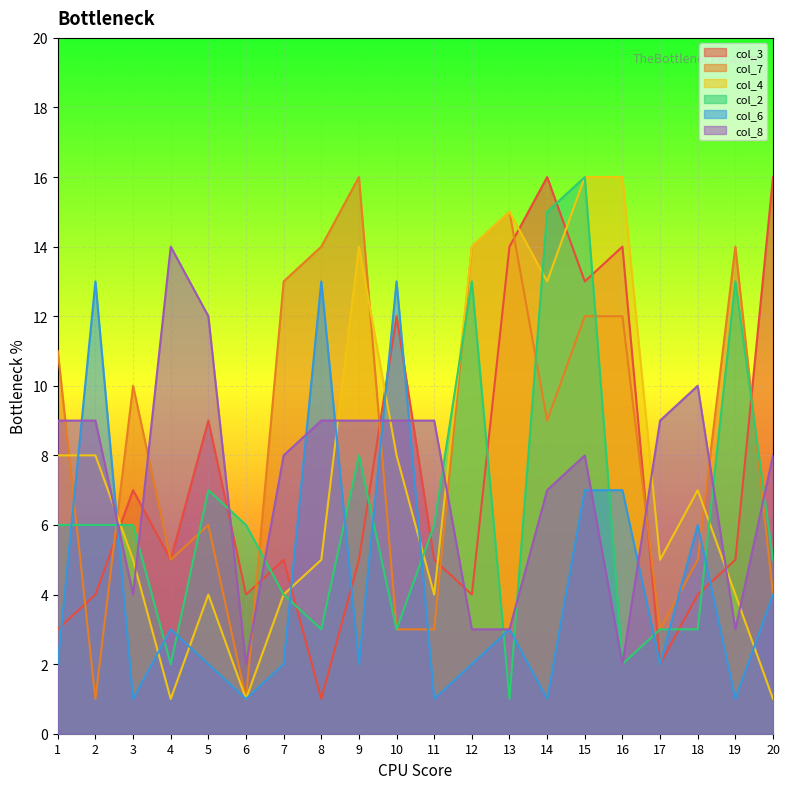

What is the sum of the col_8 values at 4 and 10?

23